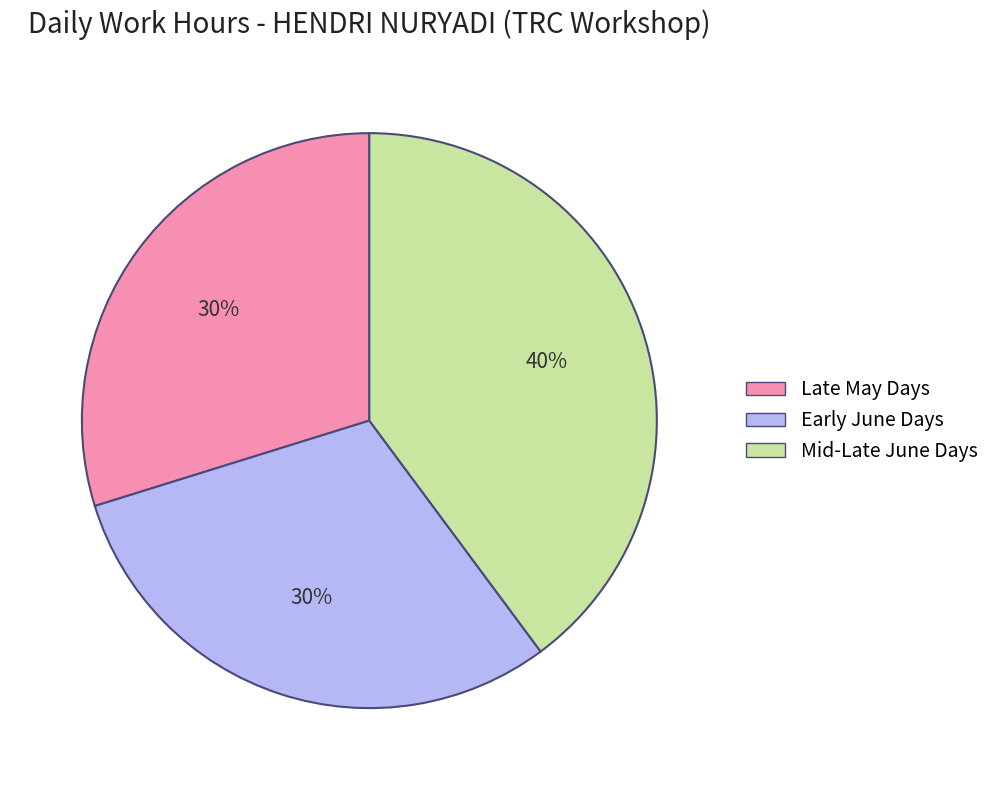

To the nearest percent, what is the difference between the largest and smallest slice percentages?

10%